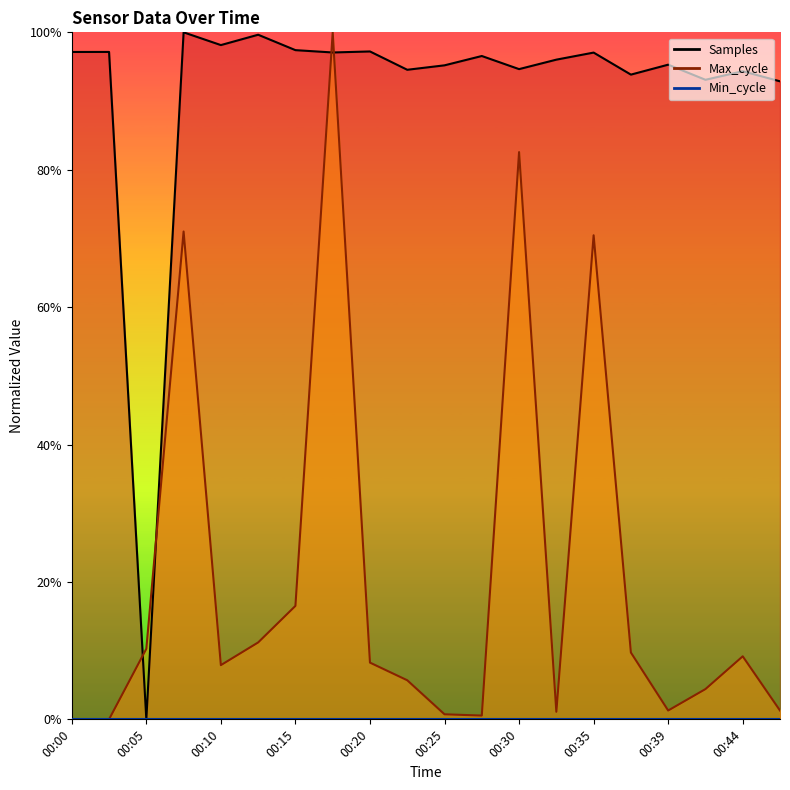

At which category is the sum across all series the highest?

00:18